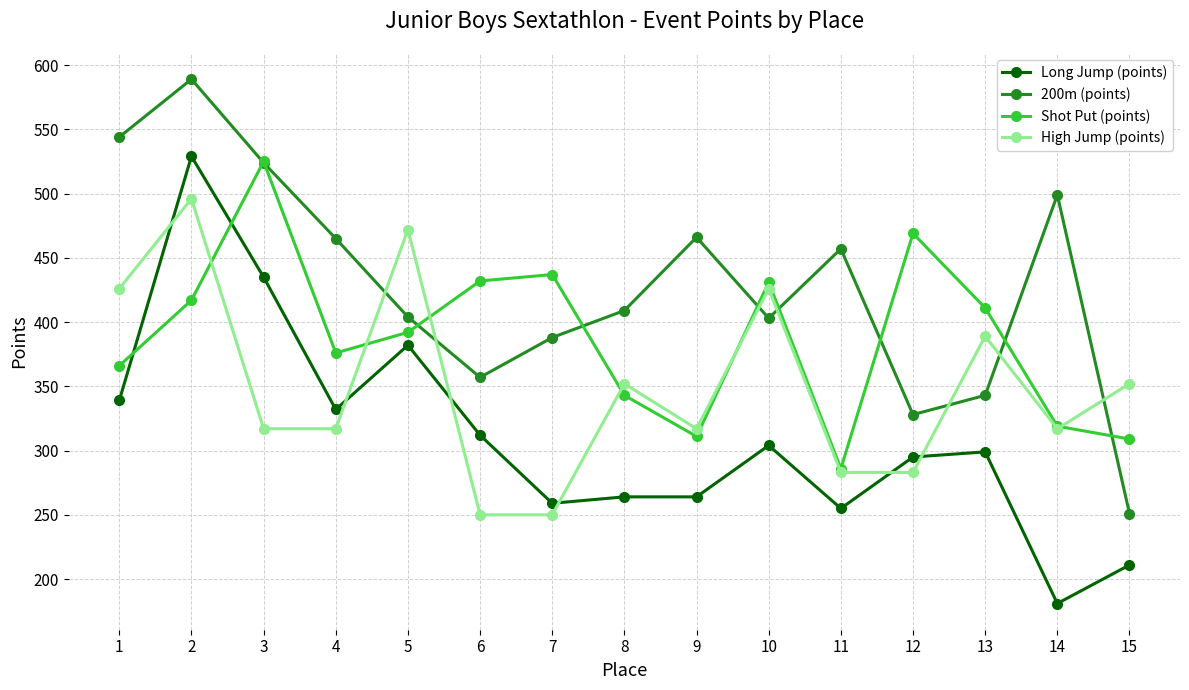

Is the value of 200m (points) at 13 greater than the value of Shot Put (points) at 13?

No